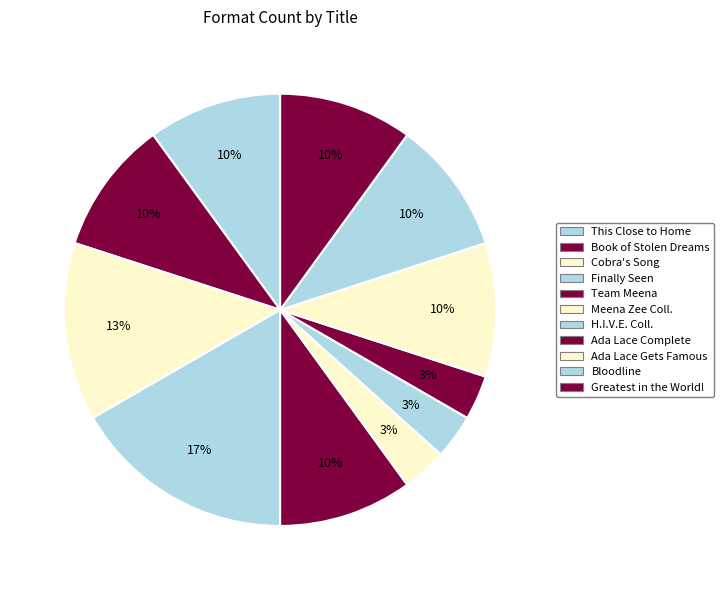

Is it true that Greatest in the World! is 18% of the pie?

False